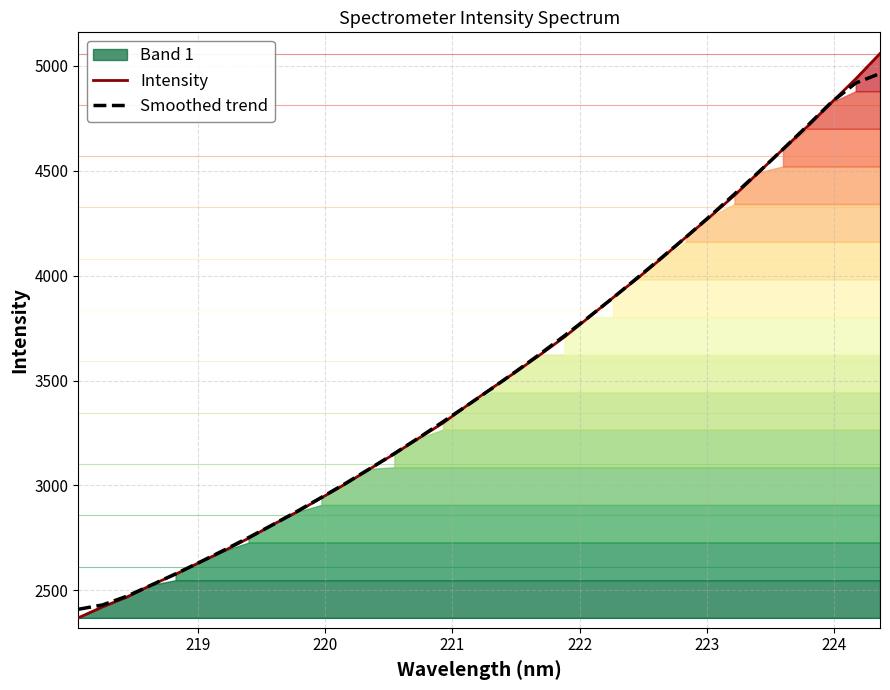

How many times do Smoothed trend and Intensity cross each other?

9